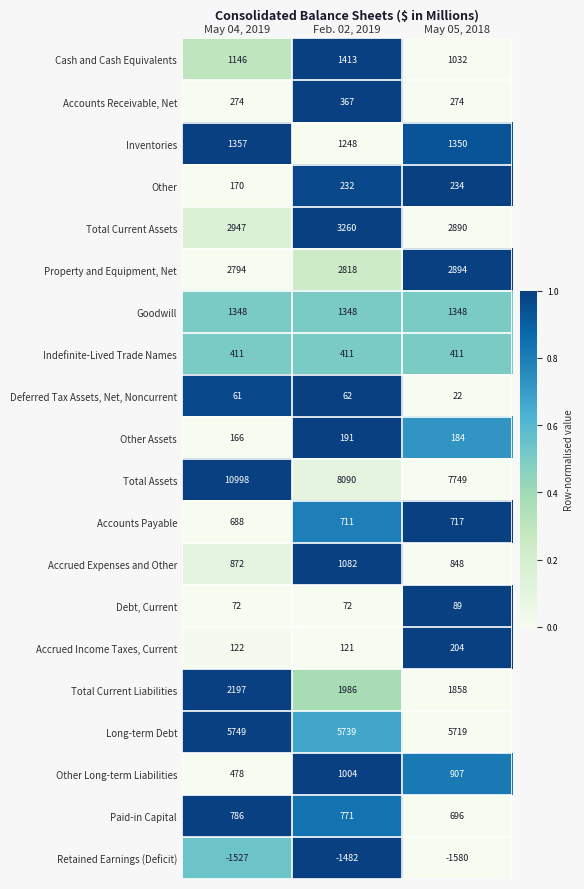

What is the sum of the Total Current Liabilities values at May 04, 2019 and Feb. 02, 2019?

4183